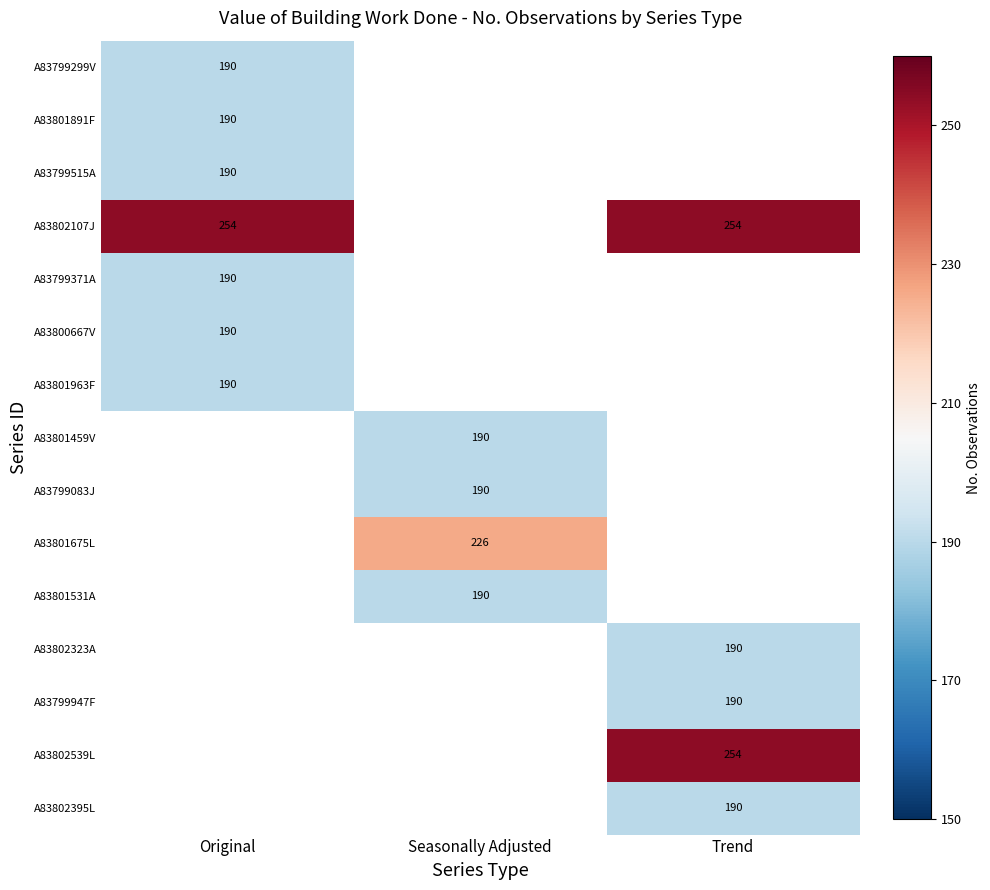

How many series are shown in this chart?

15